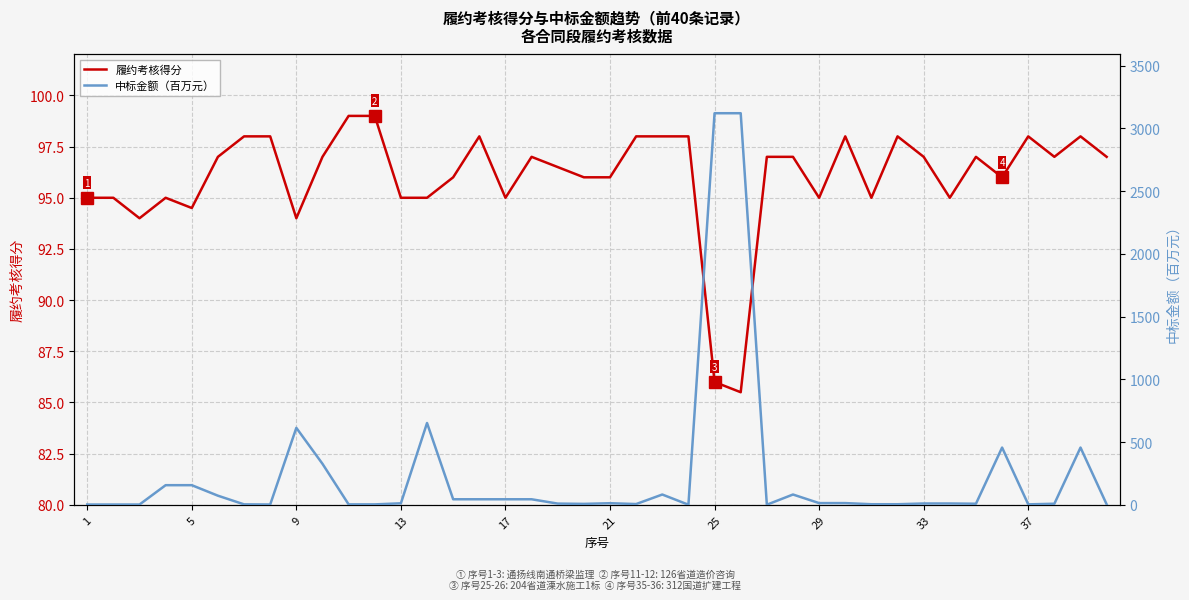

How many intersections are there between 履约考核得分 and 中标金额（百万元）?

12